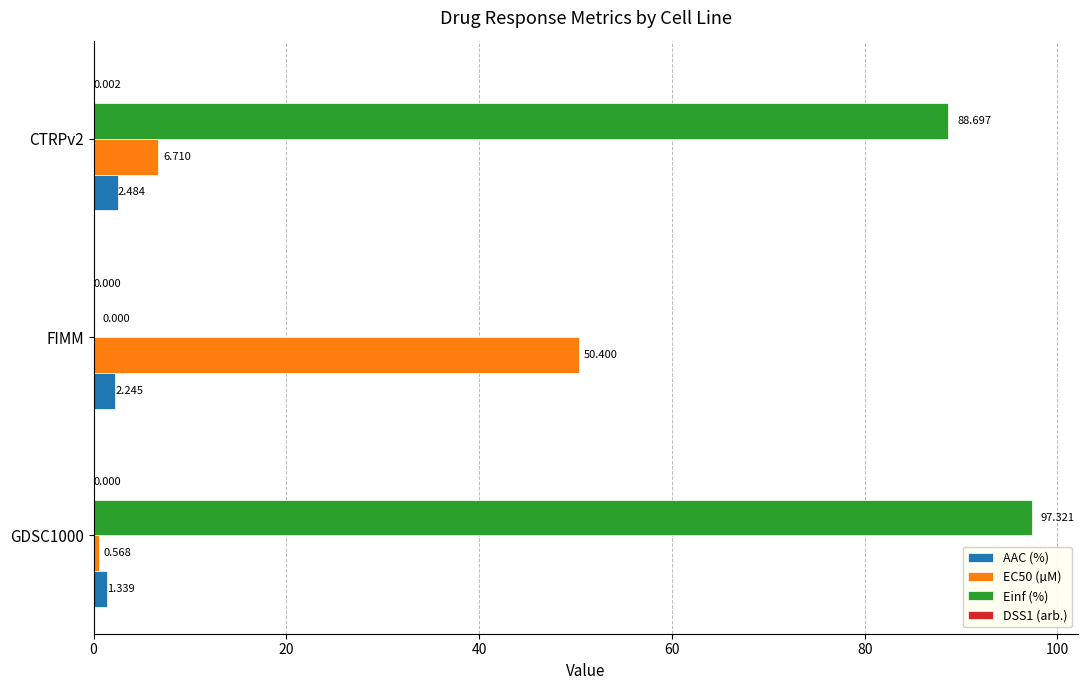

Is the value of AAC (%) at CTRPv2 greater than the value of EC50 (µM) at GDSC1000?

Yes